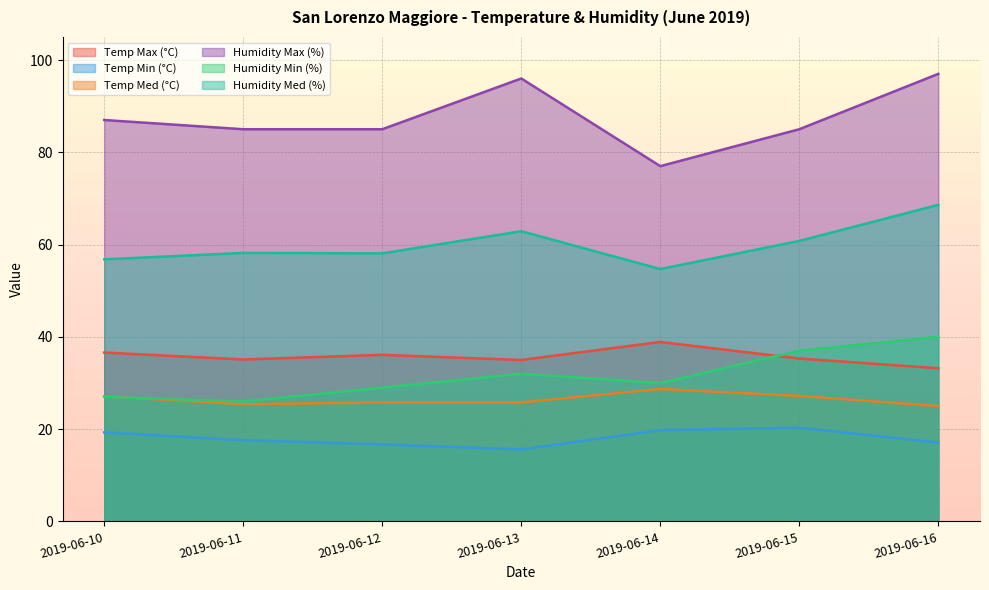

How many data points in Humidity Med (%) are above 58?

5